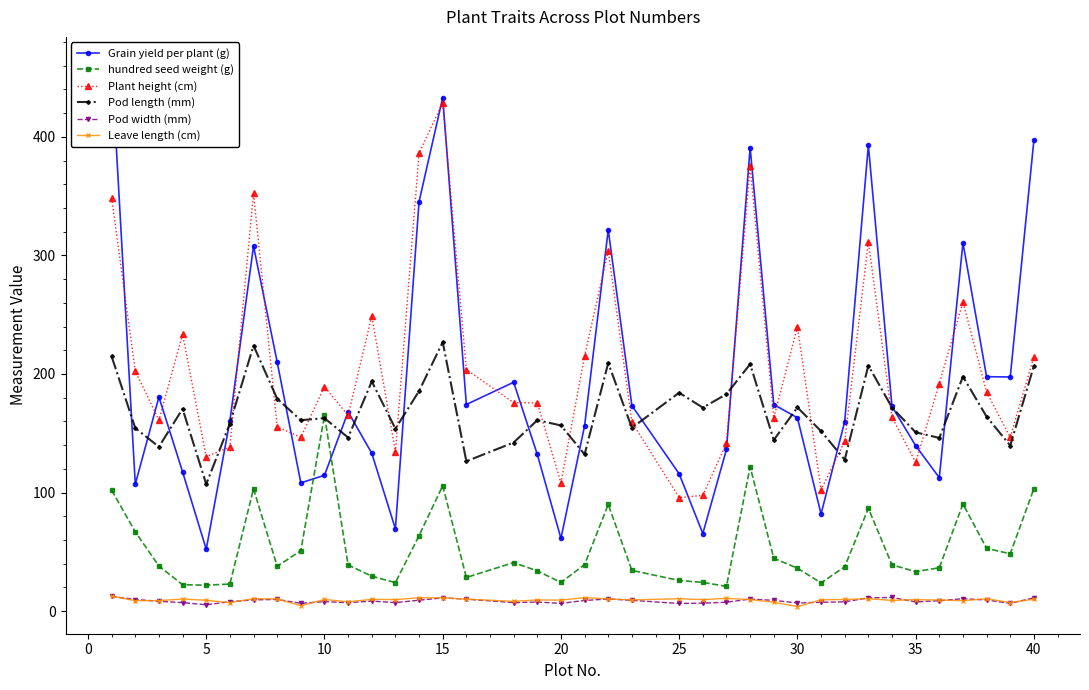

What is the minimum value for Pod length (mm)?

107.1